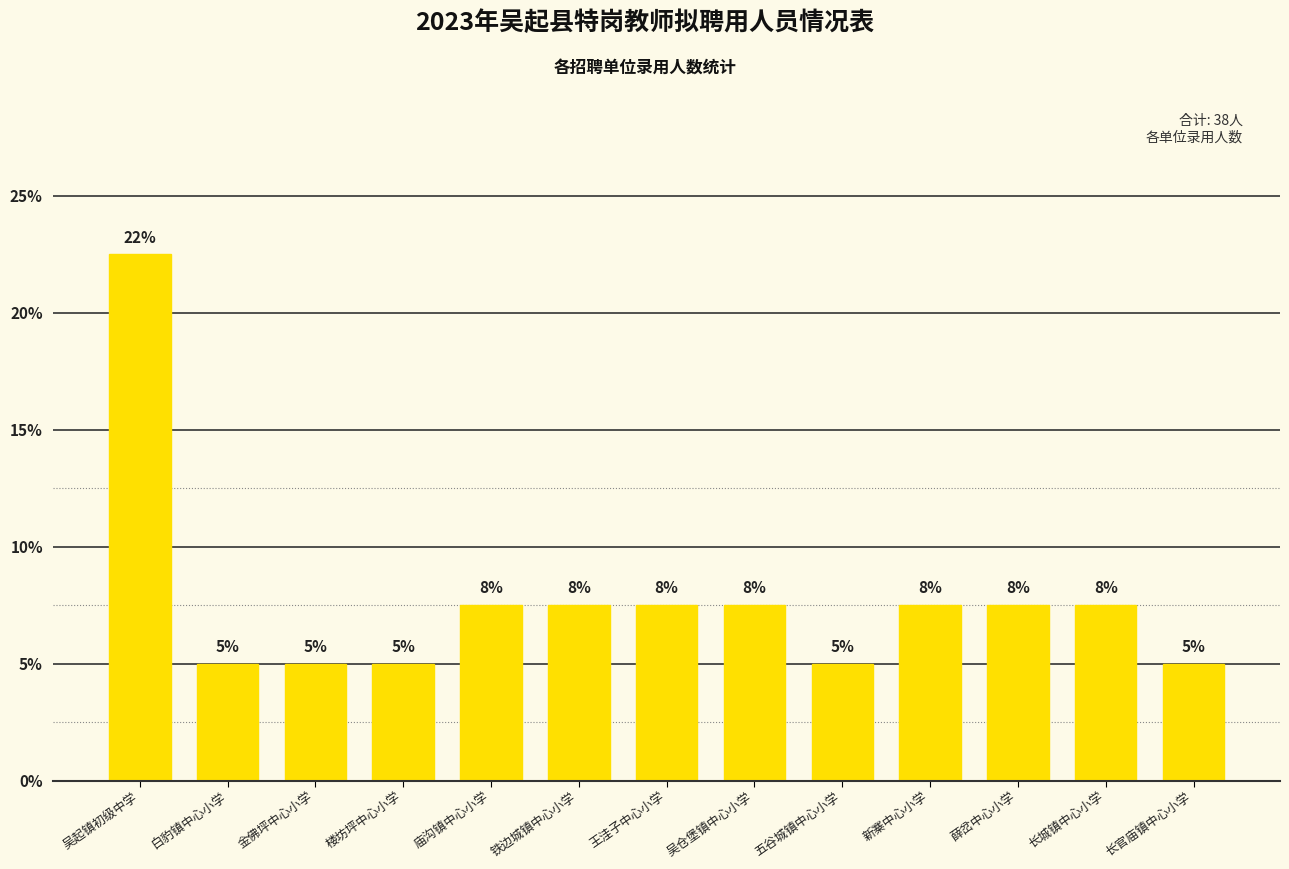

True or false: the data shows 3 at 楼坊坪中心小学.

False